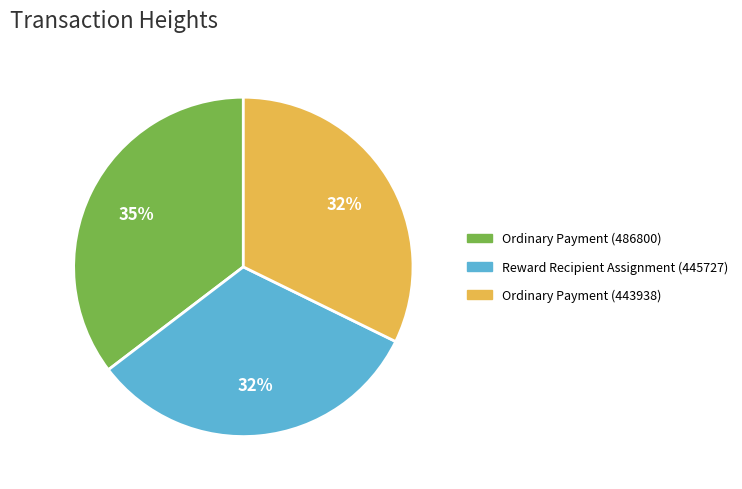

Does any single category account for the majority?

No